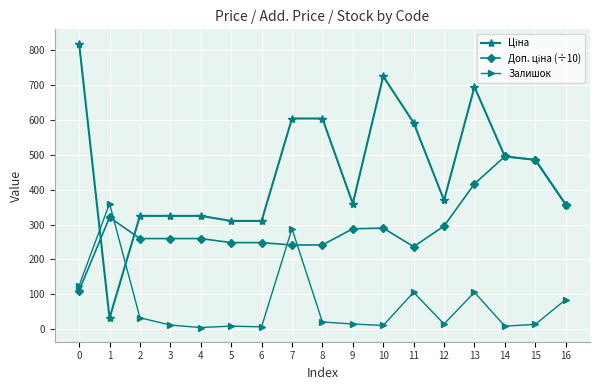

True or false: Залишок has more than 1 points higher than both neighbors.

True